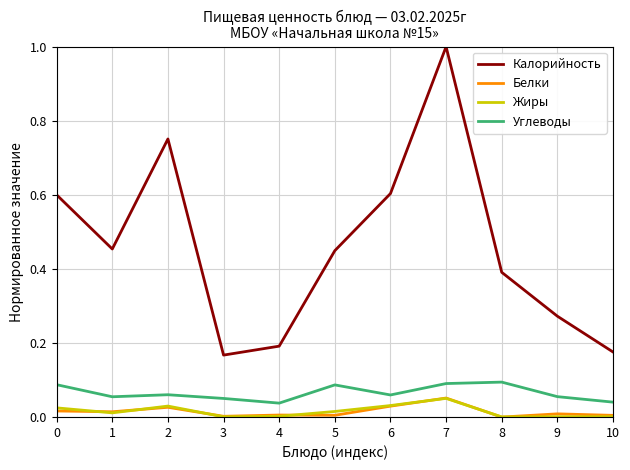

True or false: Калорийность has a value of 1.0 at 7.

True